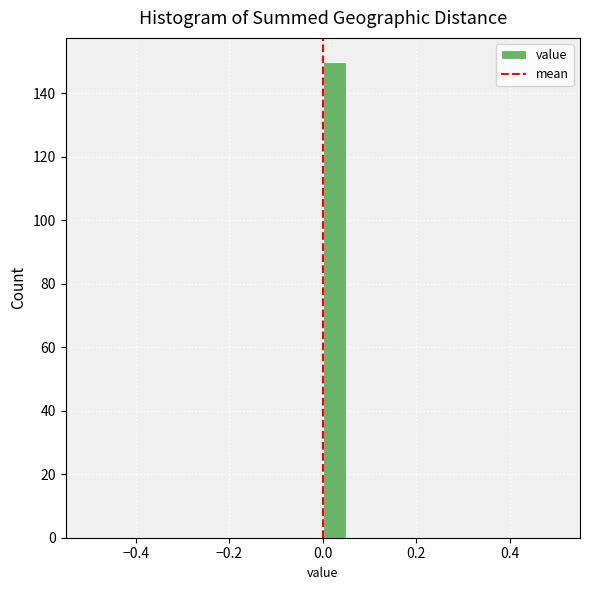

Around what value on the x-axis is the tallest bar? Give the approximate position of its centre, as read against the axis.

0.02